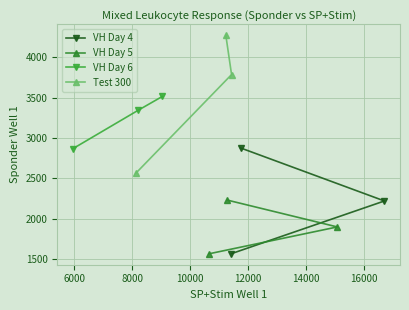

What is the value of the VH Day 4 point at the 3rd from the left?

2221